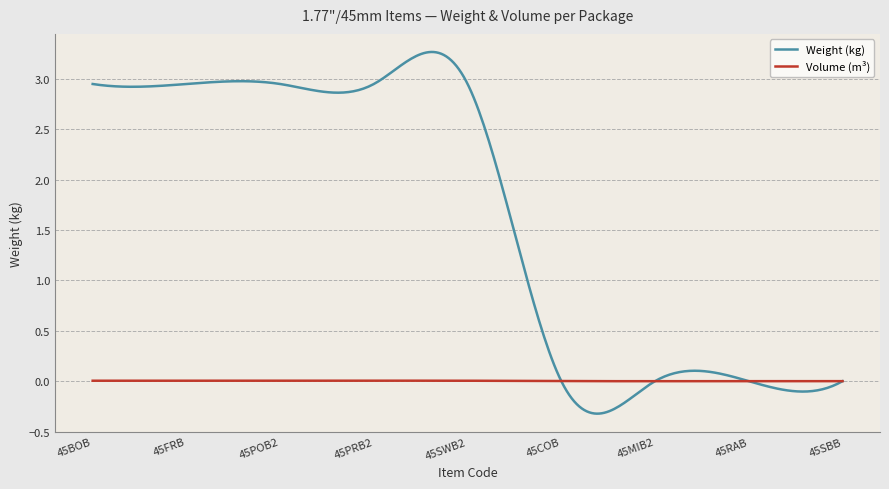

Which series has the largest range (max minus min)?

Weight (kg)